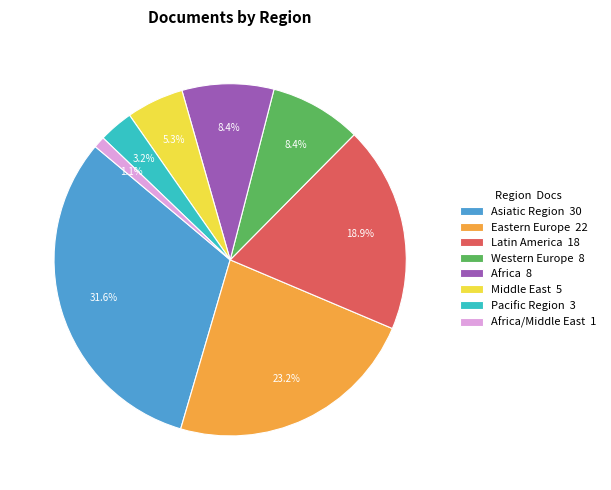

Which has a higher value, Africa 8 or Middle East 5?

Africa 8